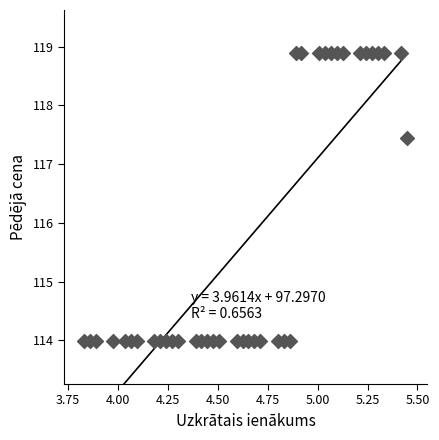

What is the range of Y values (max minus min)?

4.9